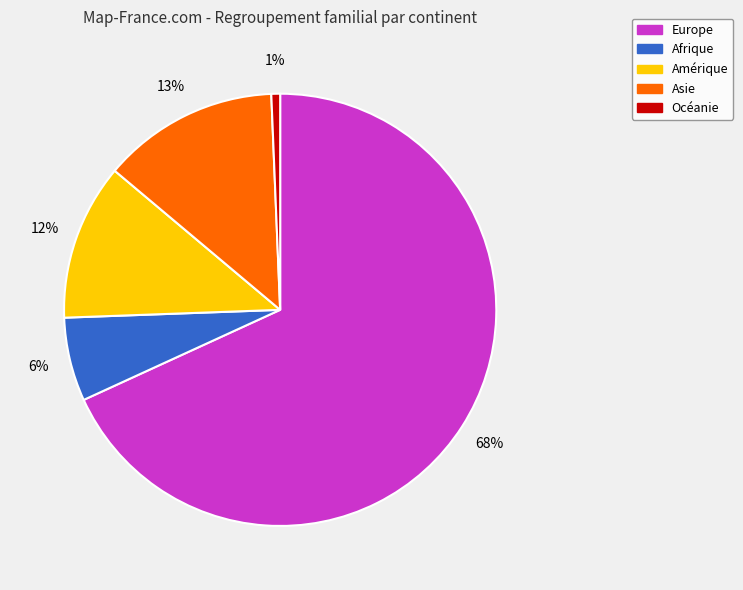

Is the sum of Océanie and Asie greater than half?

No